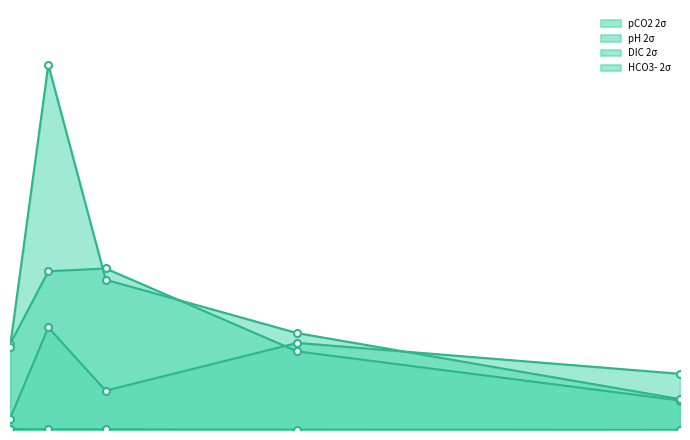

What is the spread (max minus min) of values at 280?

259.6